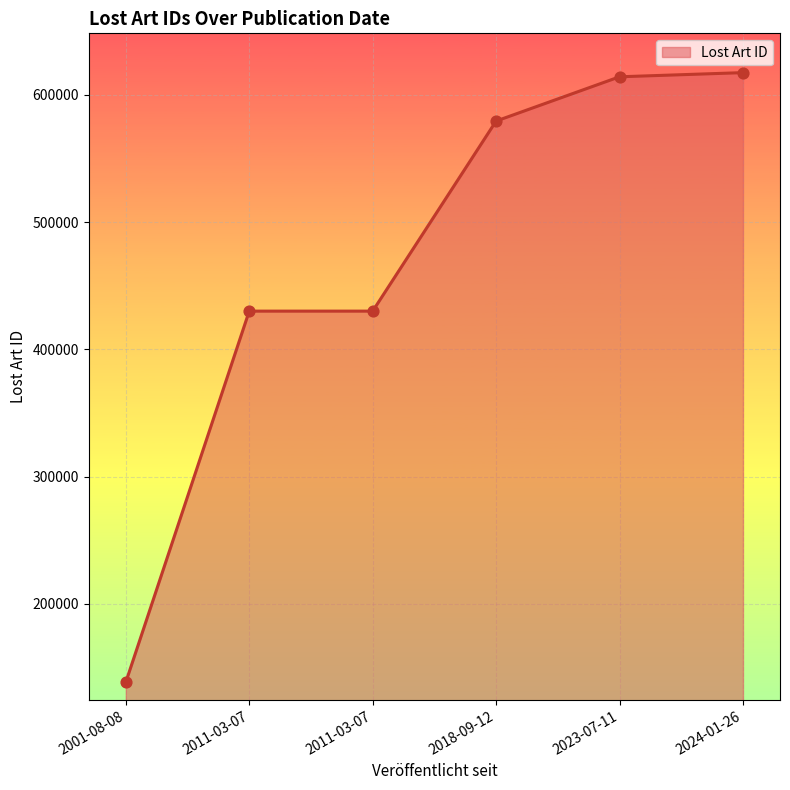

What is the change in value from 2001-08-08 to 2024-01-26?

+478905